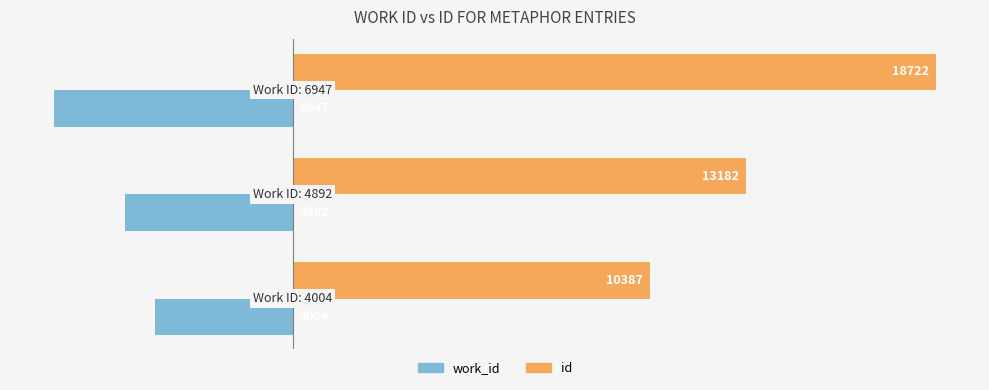

Which series has the largest total across all categories?

id